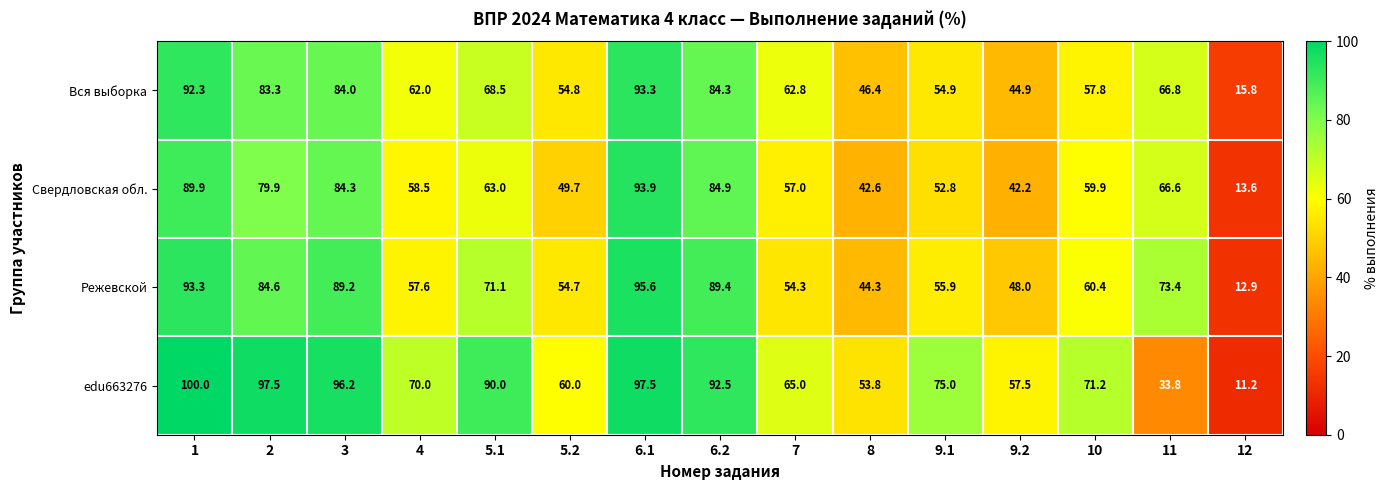

Where is Вся выборка nearest to the value 54?

5.2